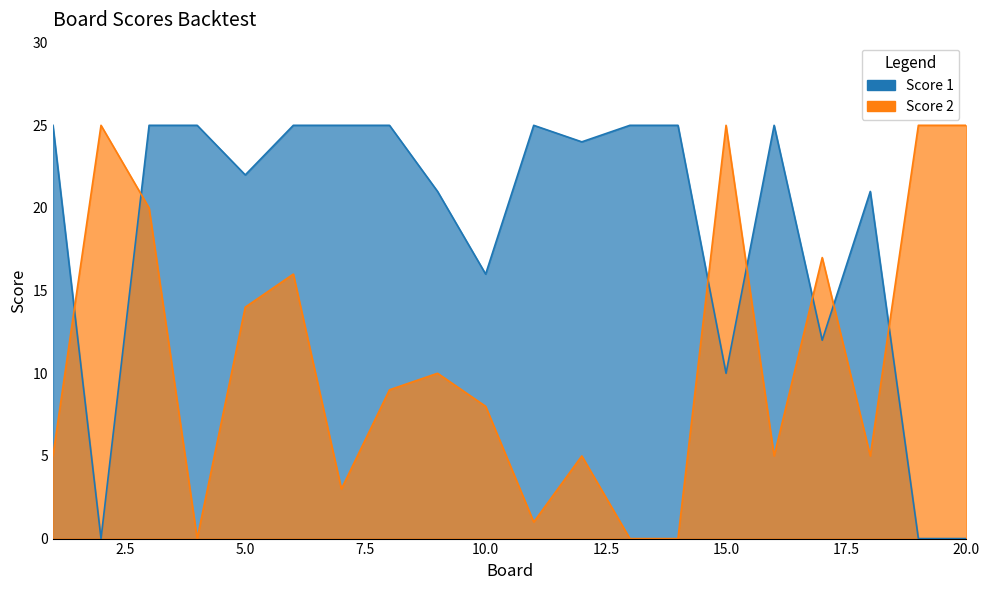

Where is the first local minimum for Score 1?

2